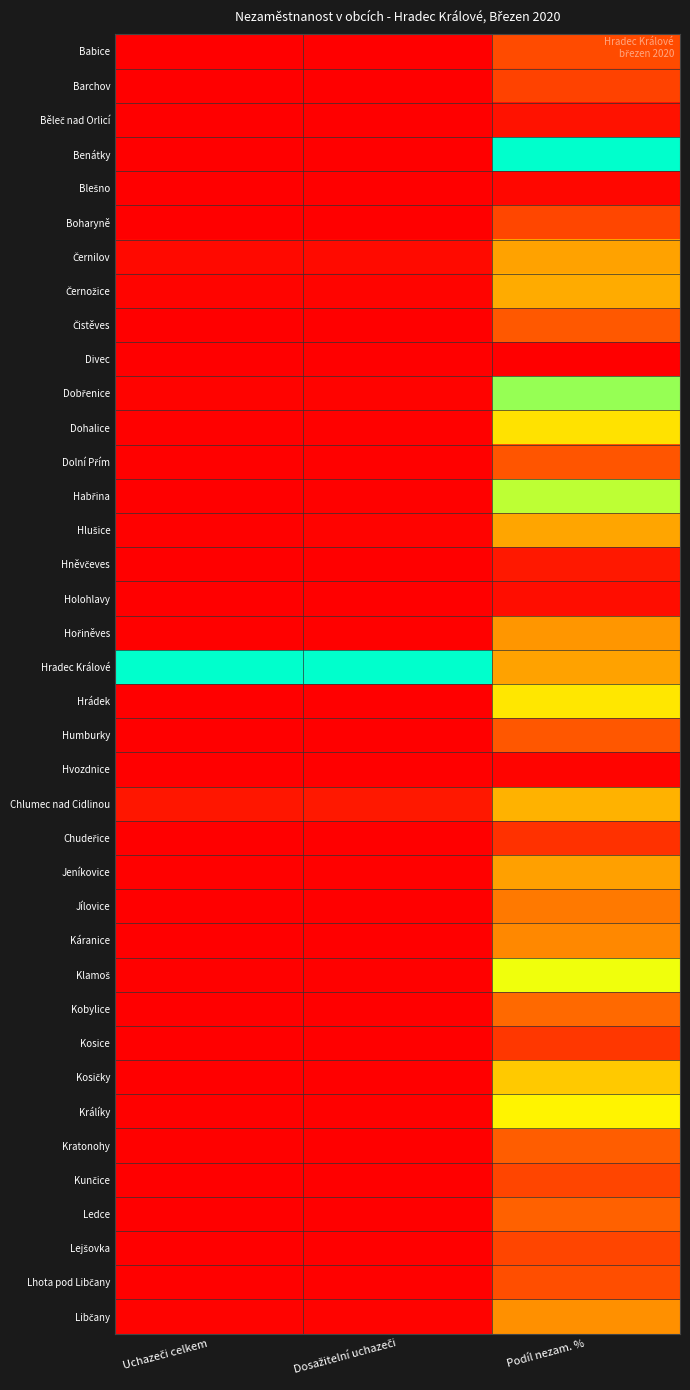

How many categories are shown in the chart?

3